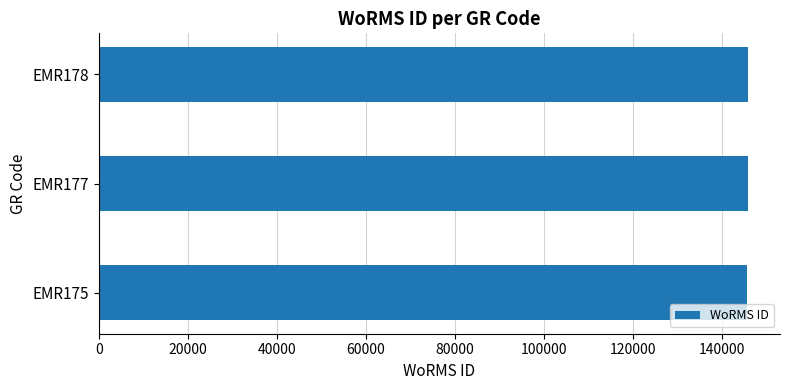

Is it true that the value at EMR175 is 206336?

False